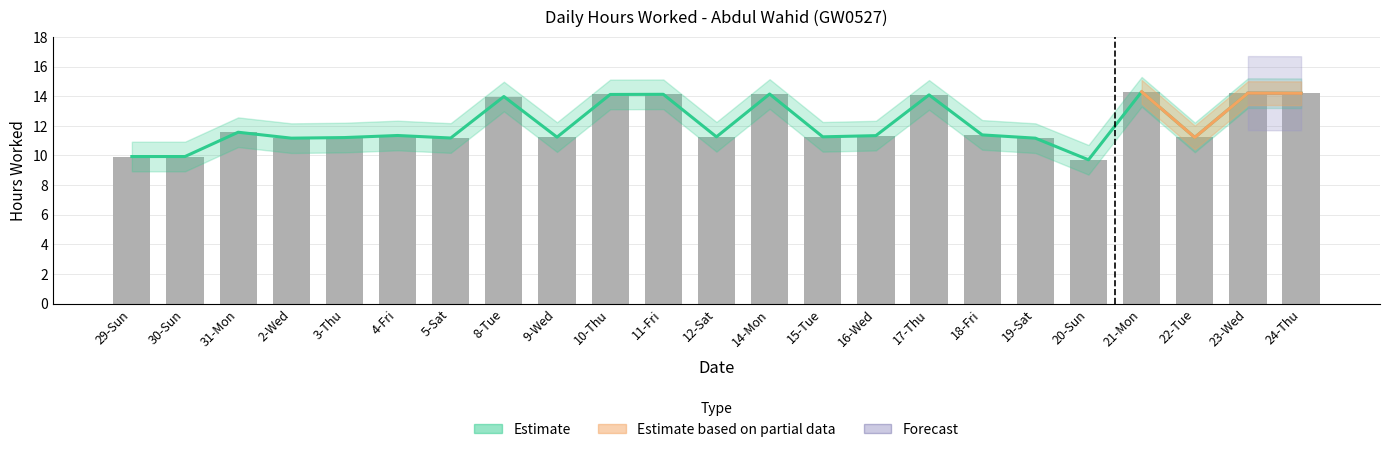

At how many categories does at least one series exceed 10?

20